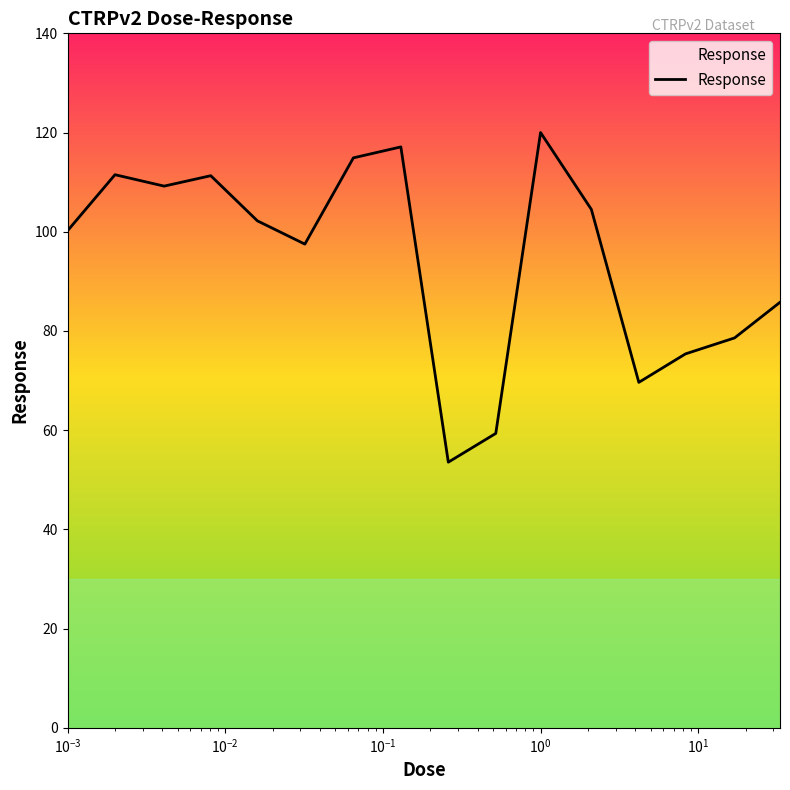

What is the maximum value shown in the chart?

120.0